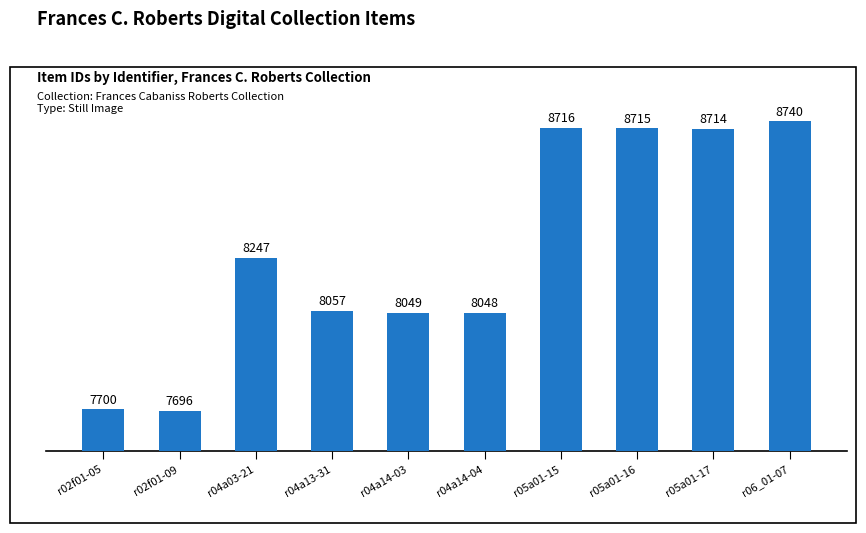

Read the value at r02f01-09, to the nearest 50.

7700